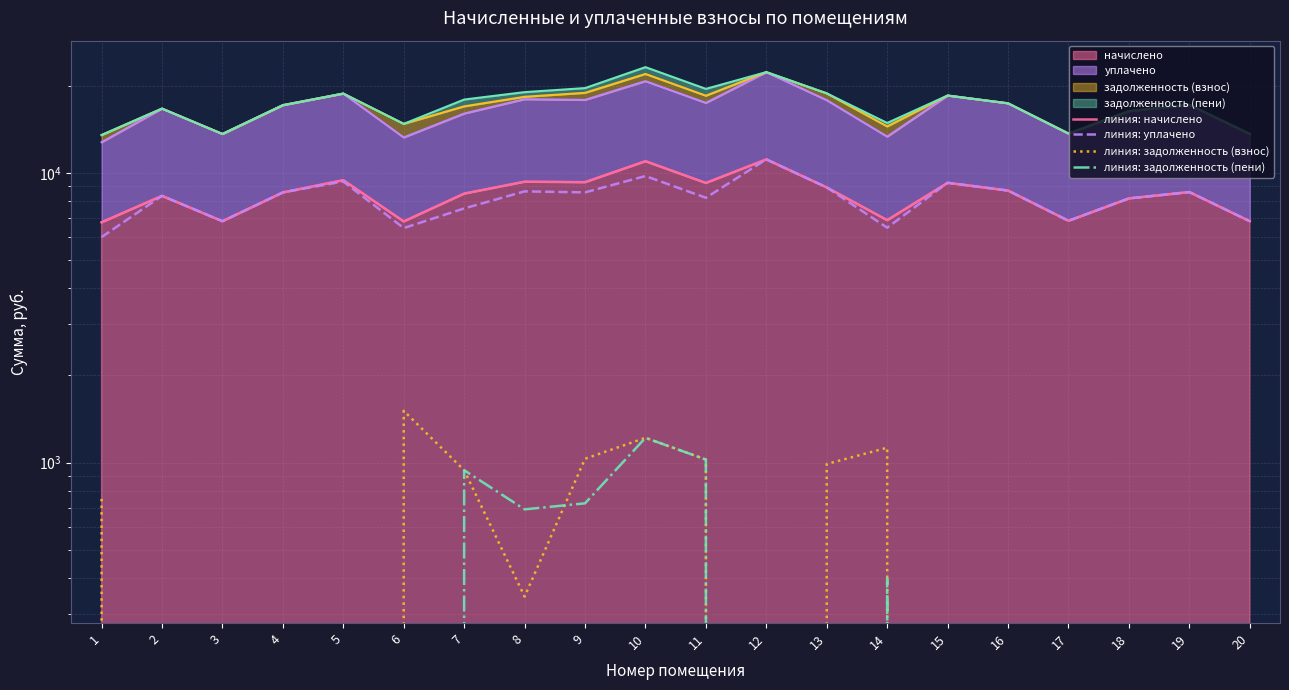

What value does the линия: начислено series have at 20?

6808.3